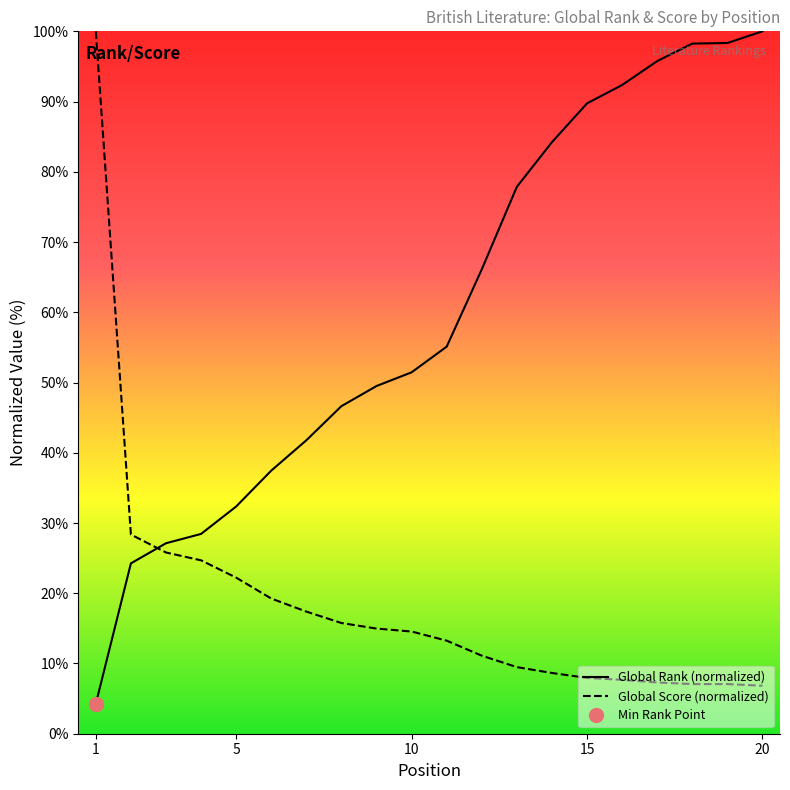

Reading right to left, what are all the values shown in this chart?

Global Rank: 20=100.0	19=98.3	18=98.3	17=95.8	16=92.4	15=89.7	14=84.2	13=77.9	12=66.1	11=55.1	10=51.5	9=49.5	8=46.6	7=41.8	6=37.5	5=32.4	4=28.4	3=27.1	2=24.3	1=4.3
Global Score: 20=6.8	19=7.1	18=7.1	17=7.3	16=7.7	15=7.9	14=8.6	13=9.5	12=11.1	11=13.2	10=14.6	9=15.0	8=15.8	7=17.4	6=19.2	5=22.2	4=24.7	3=25.8	2=28.4	1=100.0